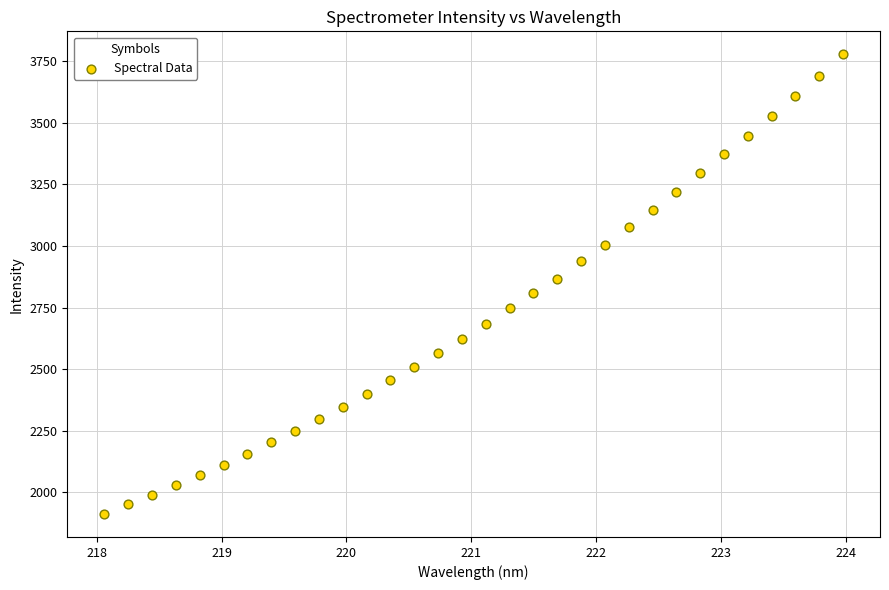

What is the range of Y values (max minus min)?

1864.7